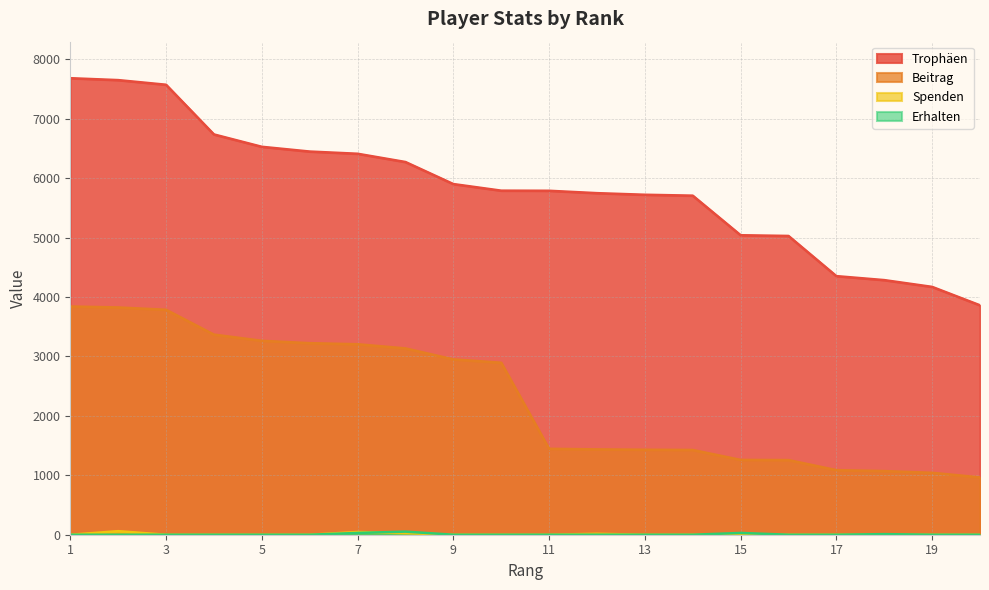

Which series has the largest total across all categories?

Trophäen